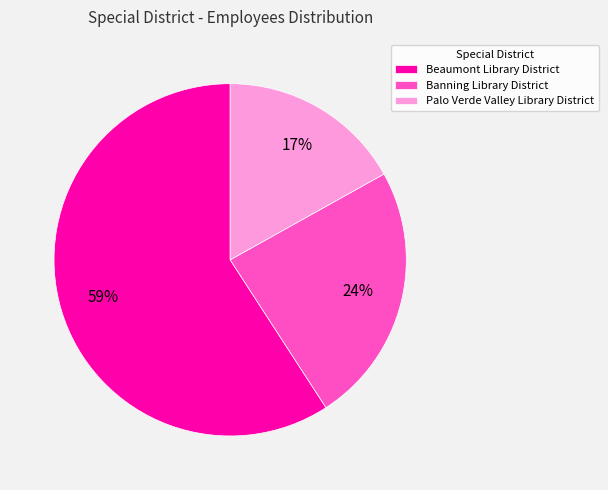

Which slice is the largest?

Beaumont Library District